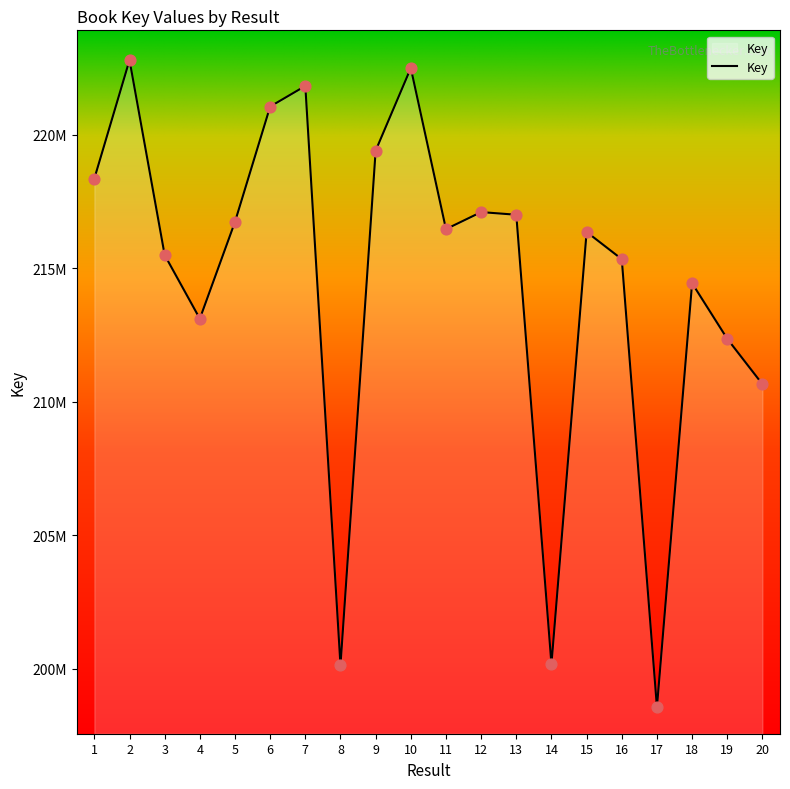

Is this an area chart (filled region under the line)?

Yes